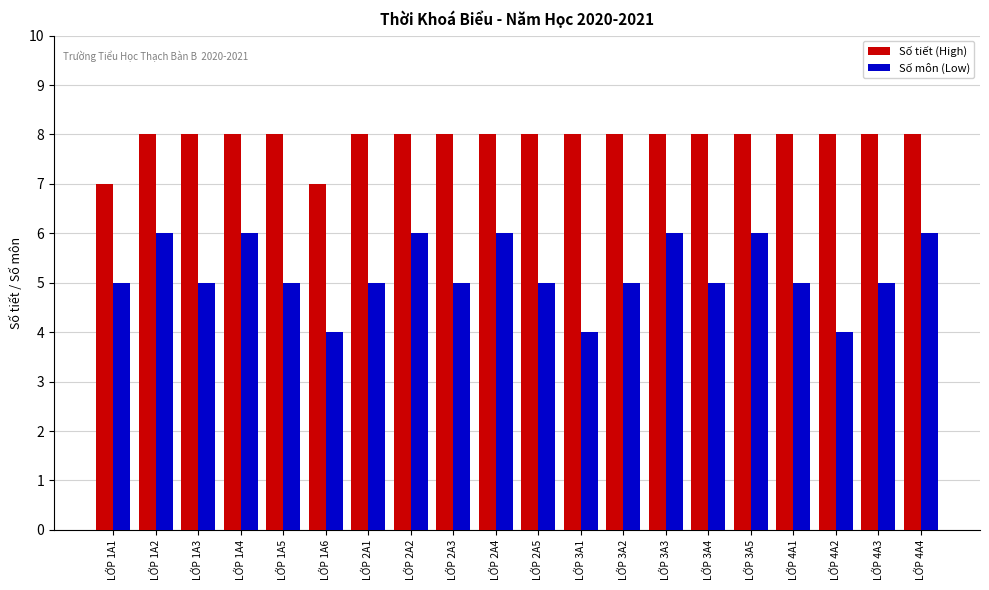

What is the average value of the Số môn (Low) series?

5